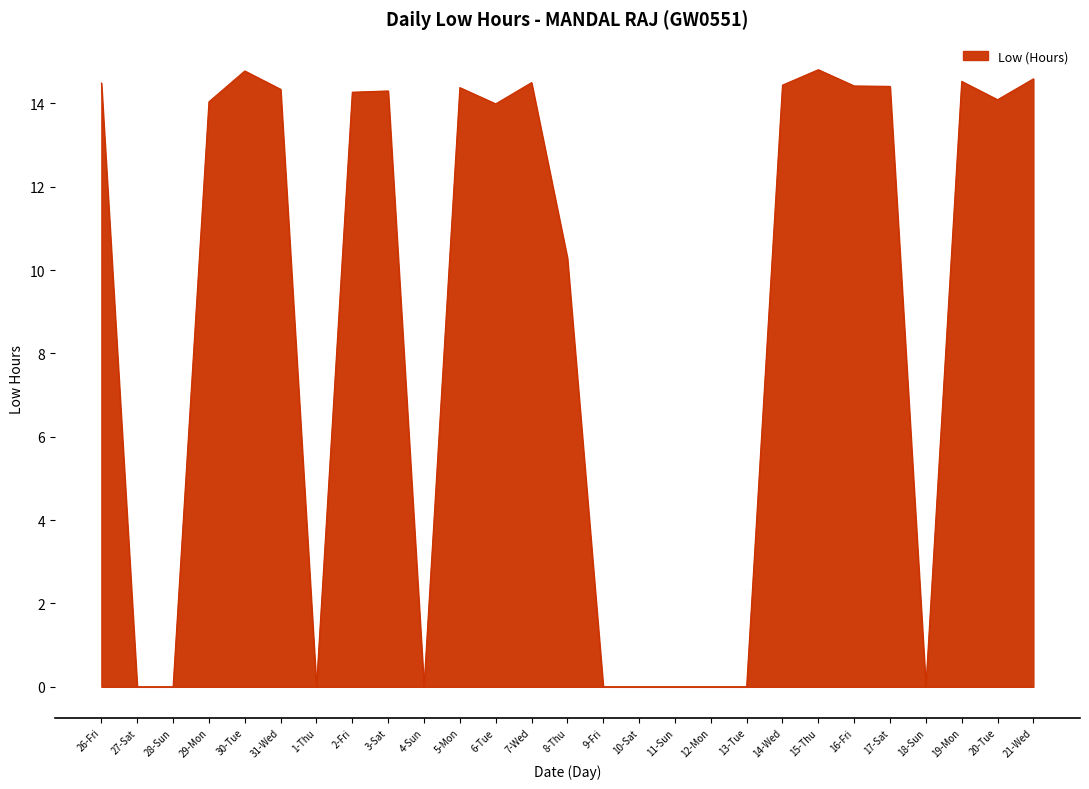

What position from the right is 26-Fri?

27